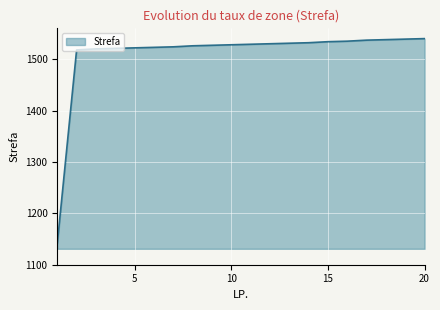

What is the difference between the maximum and minimum values?

399